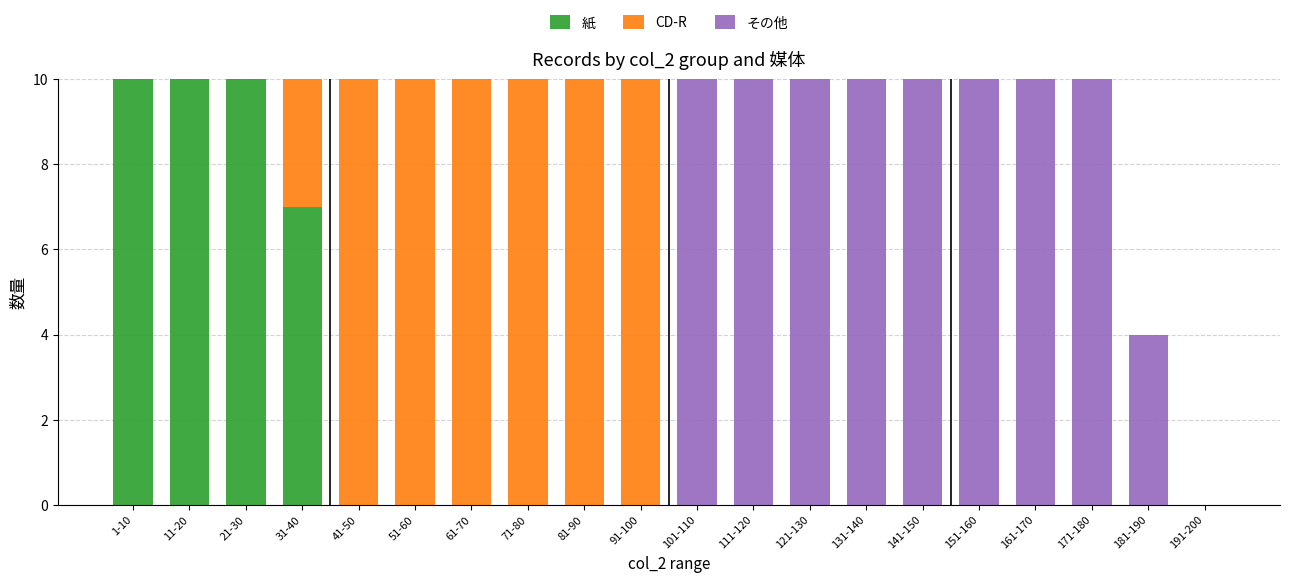

What is the total value across all series at 111-120?

10